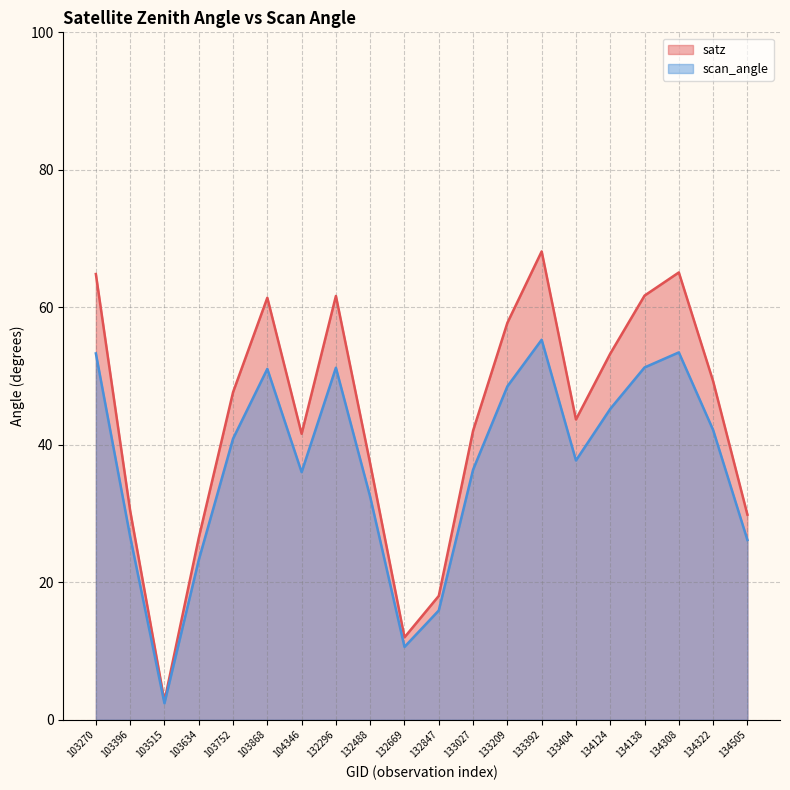

What is the difference between the second highest and minimum values in the scan_angle series?

51.0